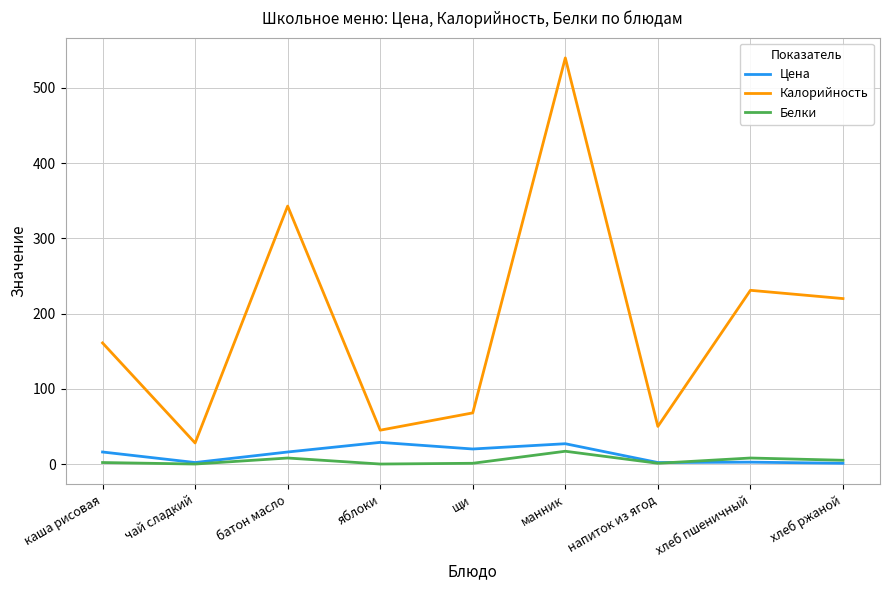

True or false: Цена and Калорийность cross at least once.

False